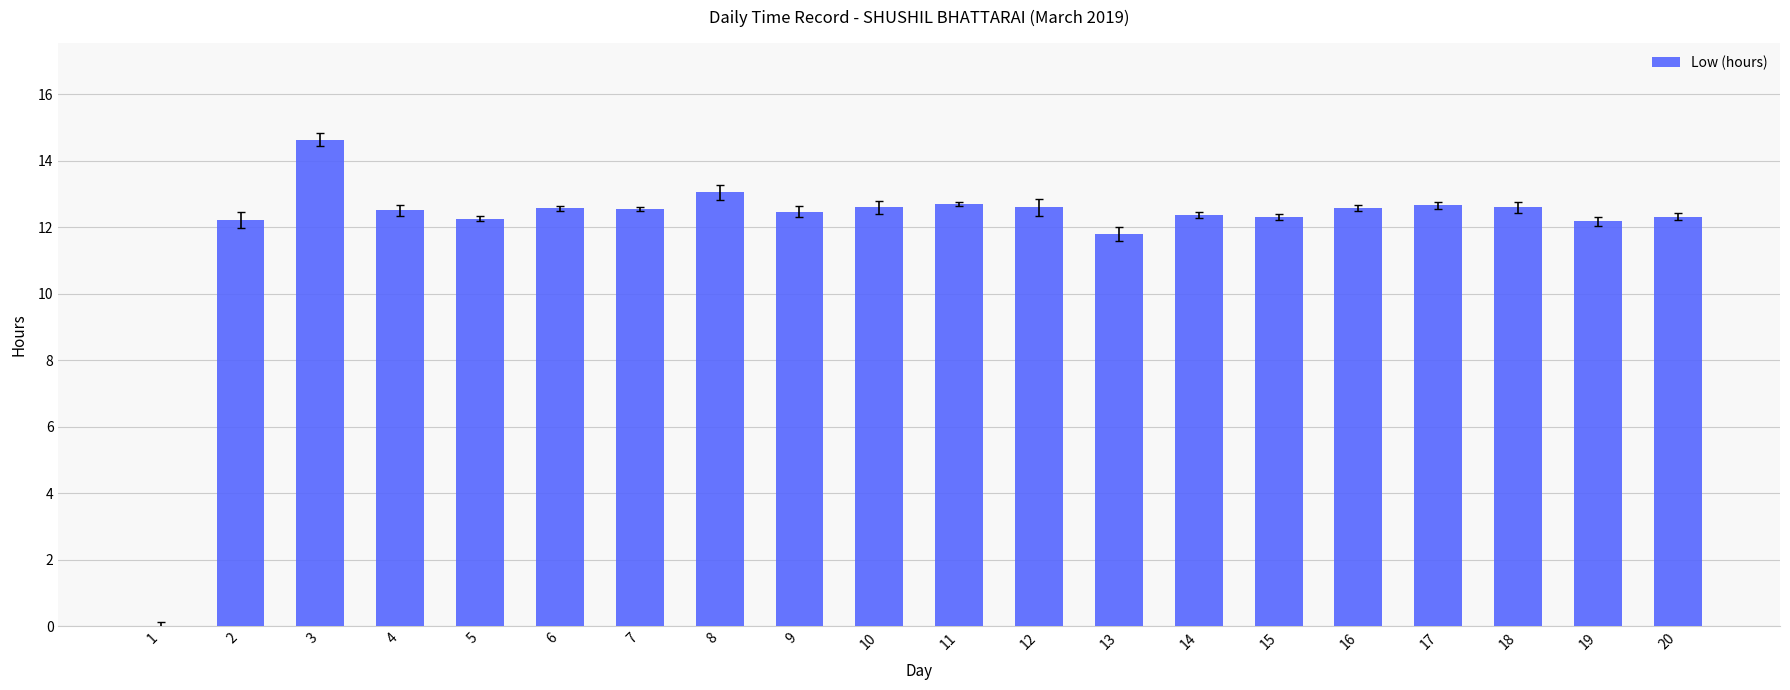

What is the ratio of the value at 11 to the value at 8?

1.0